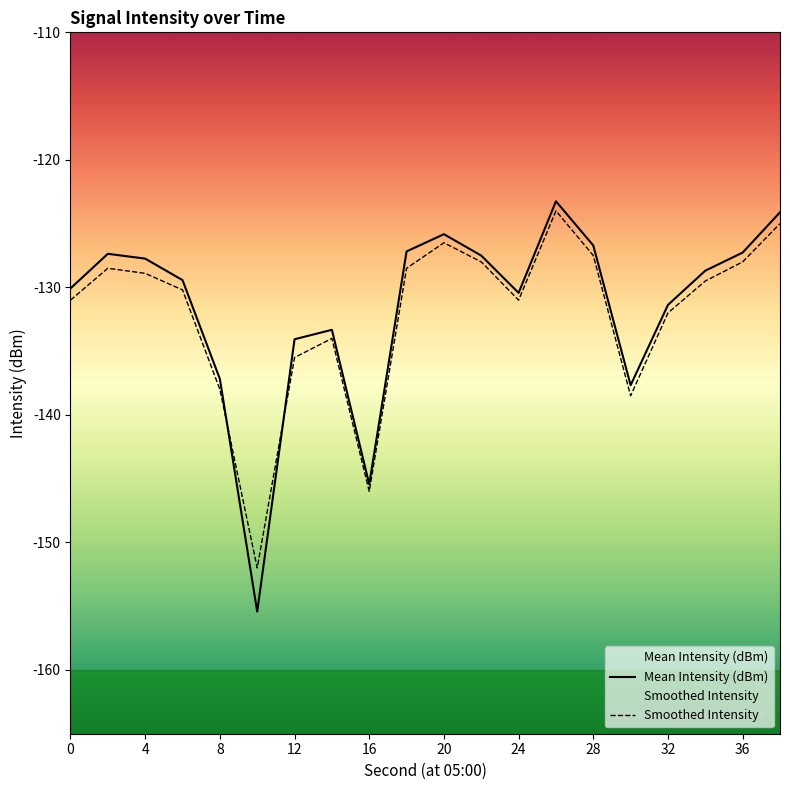

What is the sum of all Smoothed Intensity values?

-2642.6